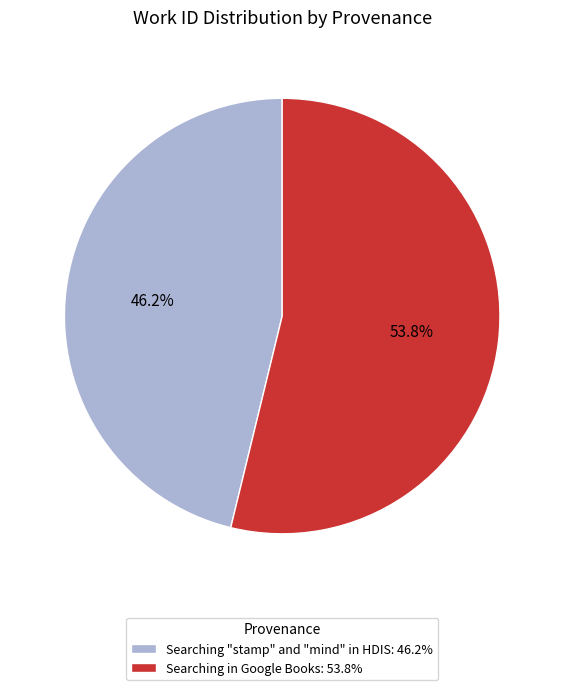

To the nearest percent, what is the difference between the largest and smallest slice percentages?

8%